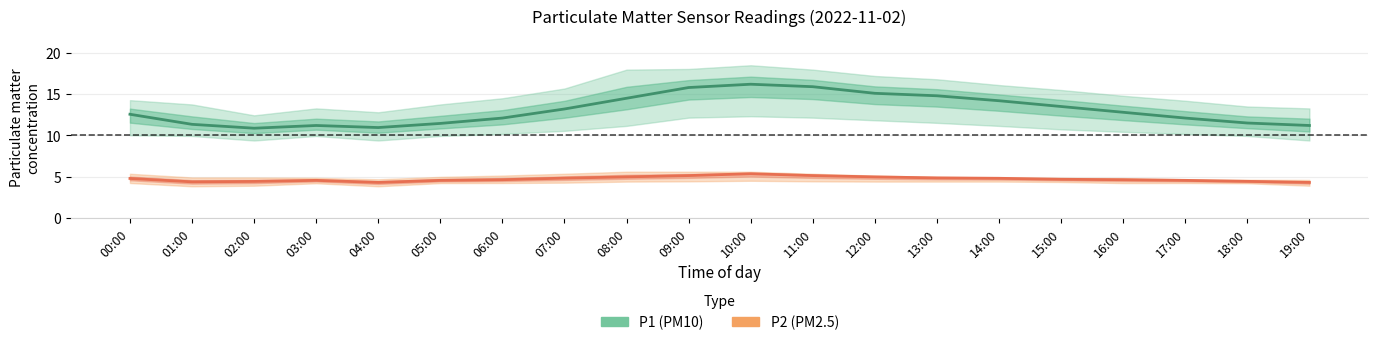

Is it true that P1 (PM10) equals 3.8 at 03:00?

False